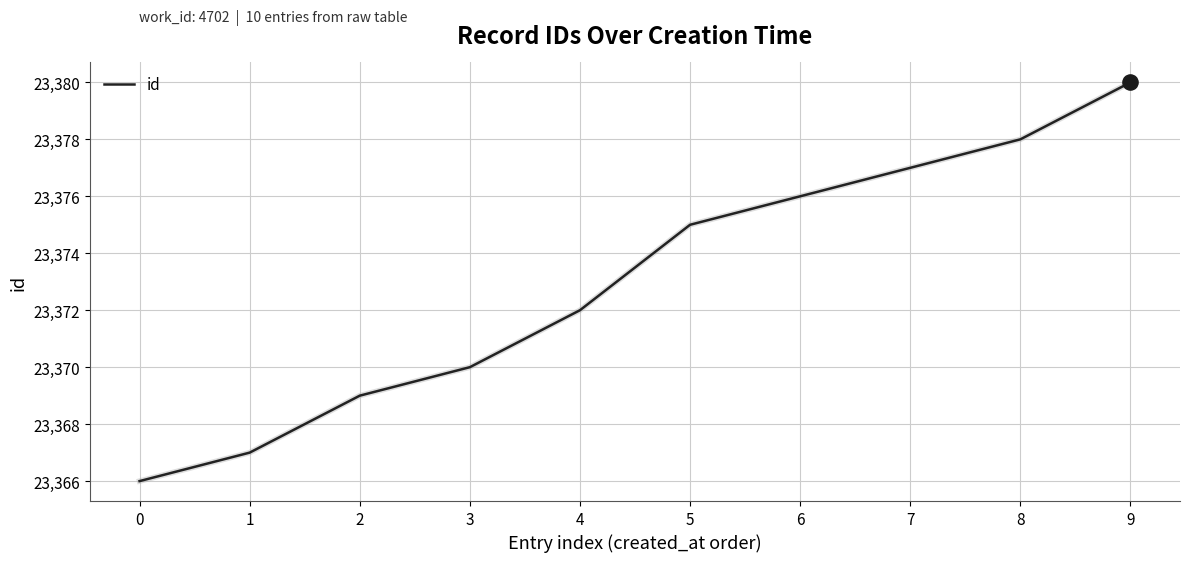

What is the ratio of the value at 8 to the value at 9?

1.0